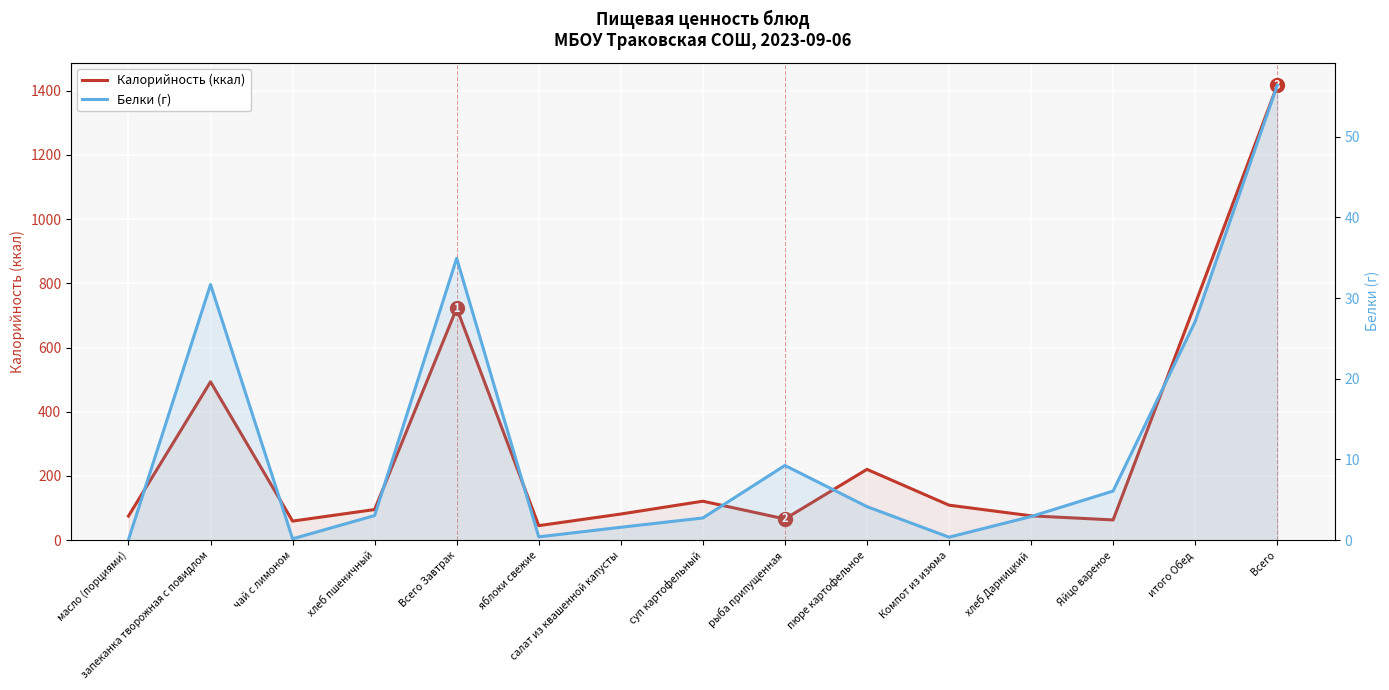

Reading left to right, extract all data points from this chart.

Калорийность (ккал): масло (порциями)=74.8	запеканка творожная с повидлом=493.3	чай с лимоном=59.2	хлеб пшеничный=95.2	Всего Завтрак=722.5	яблоки свежие=45.0	салат из квашенной капусты=81.2	суп картофельный=121.2	рыба припущенная=65.8	пюре картофельное=220.4	Компот из изюма=108.8	хлеб Дарницкий=75.6	Яйцо вареное=62.8	итого Обед=735.8	Всего=1416.9
Белки (г): масло (порциями)=0.1	запеканка творожная с повидлом=31.7	чай с лимоном=0.2	хлеб пшеничный=3.0	Всего Завтрак=34.9	яблоки свежие=0.4	салат из квашенной капусты=1.6	суп картофельный=2.7	рыба припущенная=9.2	пюре картофельное=4.2	Компот из изюма=0.4	хлеб Дарницкий=2.9	Яйцо вареное=6.1	итого Обед=27.1	Всего=56.4